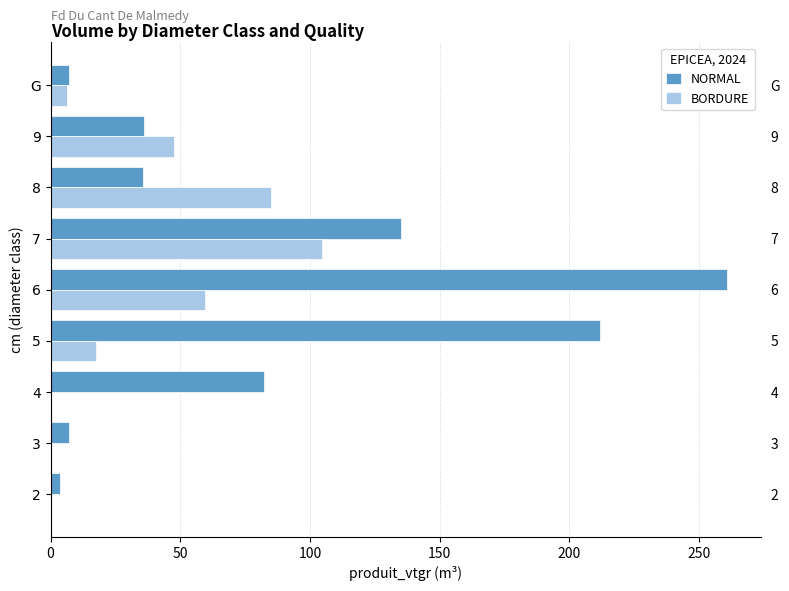

Reading right to left, transcribe all the data shown in this chart.

NORMAL: 7.0	35.9	35.4	135.0	260.7	211.9	82.2	7.2	3.7
BORDURE: 6.5	47.5	85.1	104.5	59.3	17.6	0.0	0.0	0.0